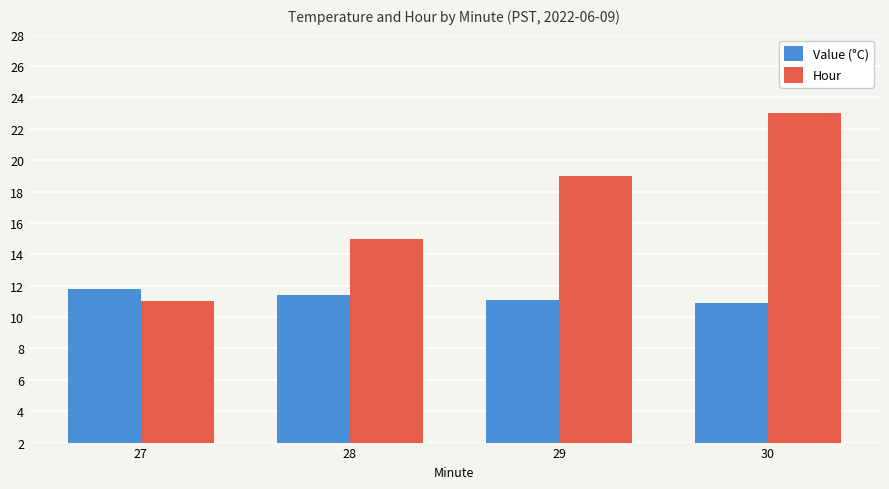

Is it true that Value (°C) equals 19.1 at 27?

False